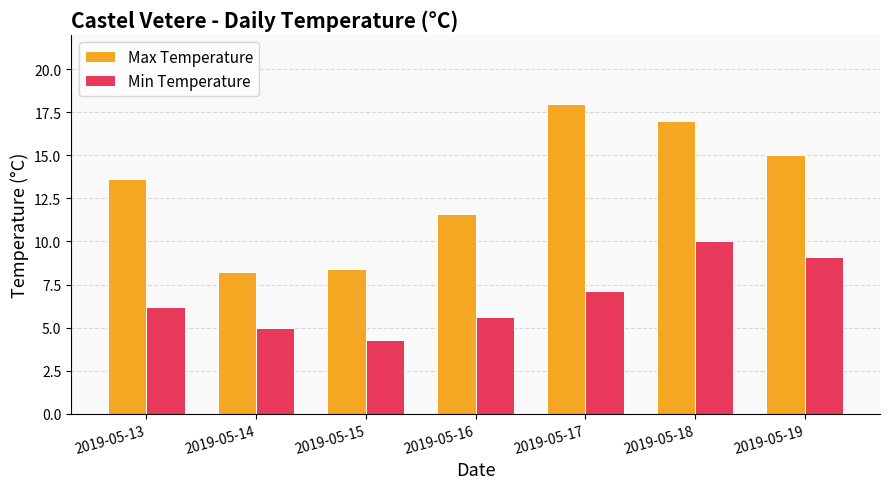

Reading left to right, transcribe all the data shown in this chart.

Max Temperature: 2019-05-13=13.6	2019-05-14=8.2	2019-05-15=8.4	2019-05-16=11.6	2019-05-17=18.0	2019-05-18=17.0	2019-05-19=15.0
Min Temperature: 2019-05-13=6.2	2019-05-14=5.0	2019-05-15=4.3	2019-05-16=5.6	2019-05-17=7.1	2019-05-18=10.0	2019-05-19=9.1